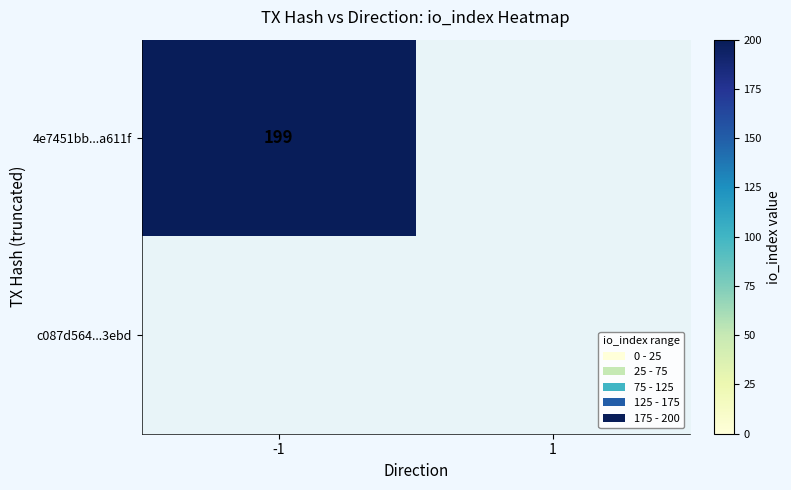

How many positive values does the 4e7451bb668040d10c0ac9045948d471c5a611f series have?

1